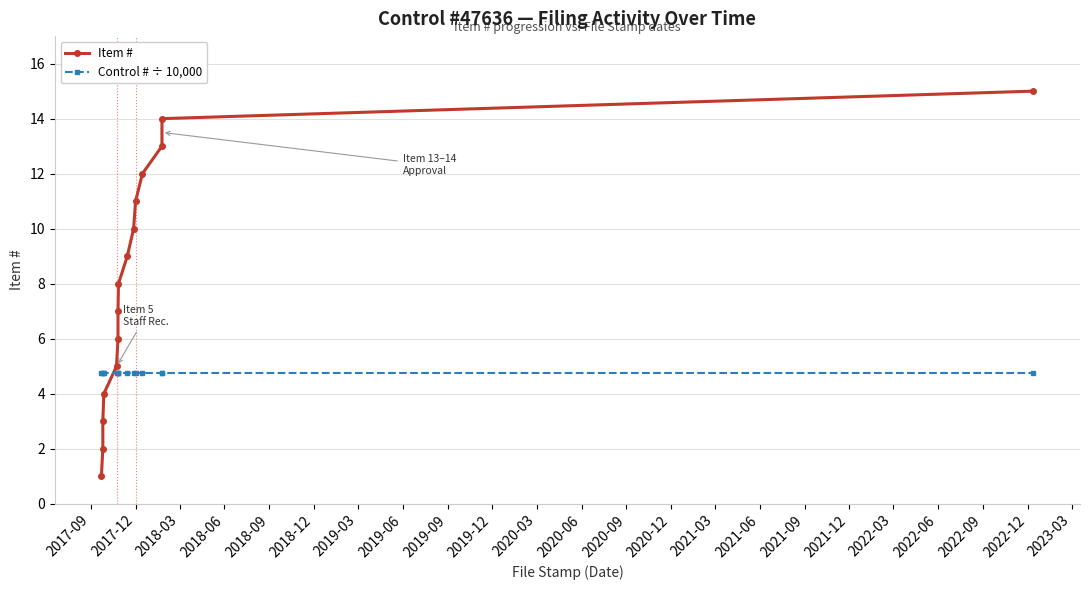

True or false: Item # and Control # ÷ 10,000 intersect in this chart.

True